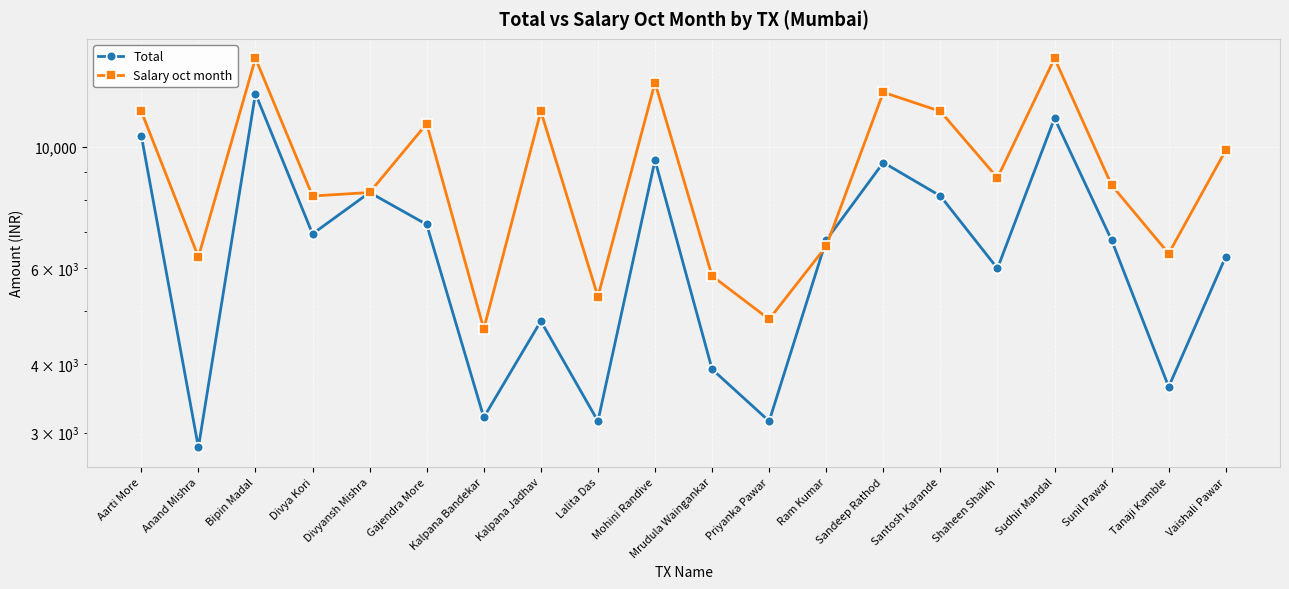

What is the label of the 1st point from the right?

Vaishali Pawar